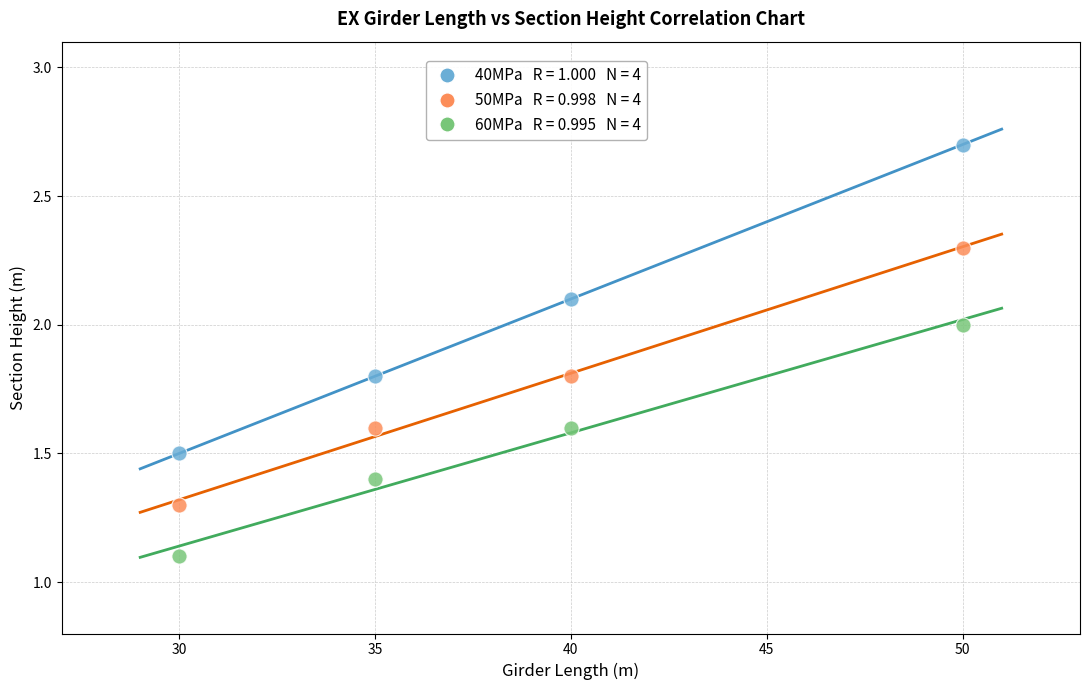

Across all series, what Y value is closest to 1?

1.1